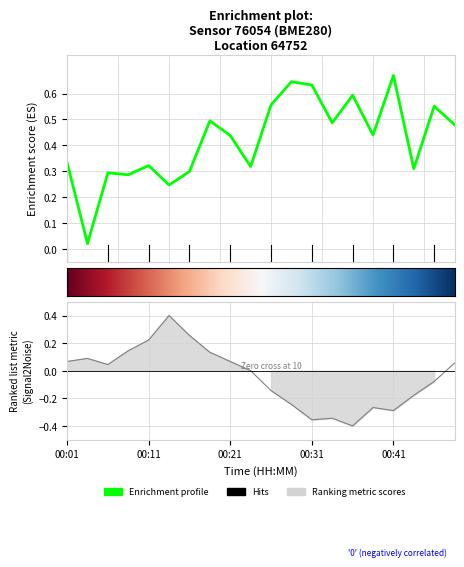

What is the difference between the pressure values at 00:21 and 00:09?

0.2